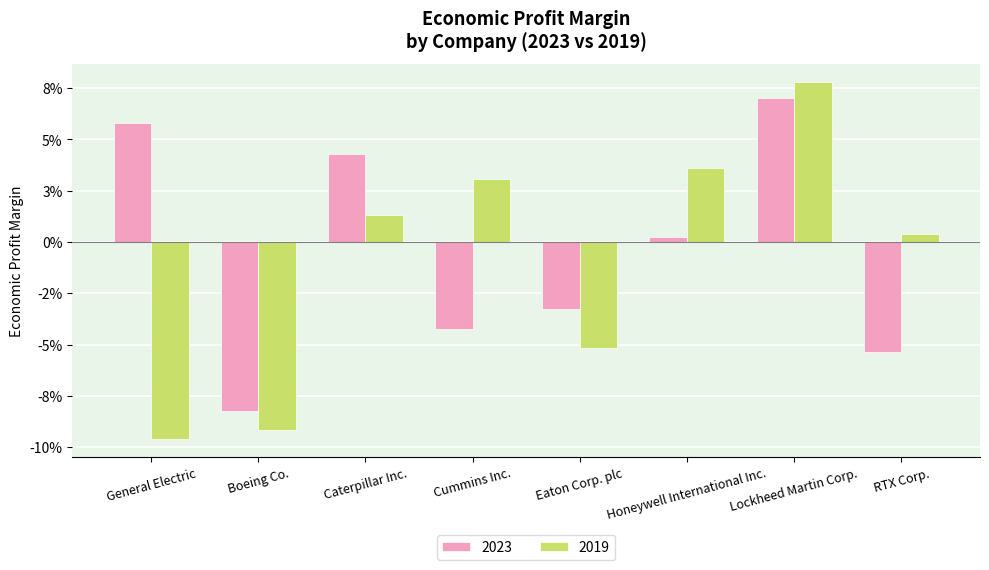

List the labels in order of 2019 value, largest first.

Lockheed Martin Corp., Honeywell International Inc., Cummins Inc., Caterpillar Inc., RTX Corp., Eaton Corp. plc, Boeing Co., General Electric